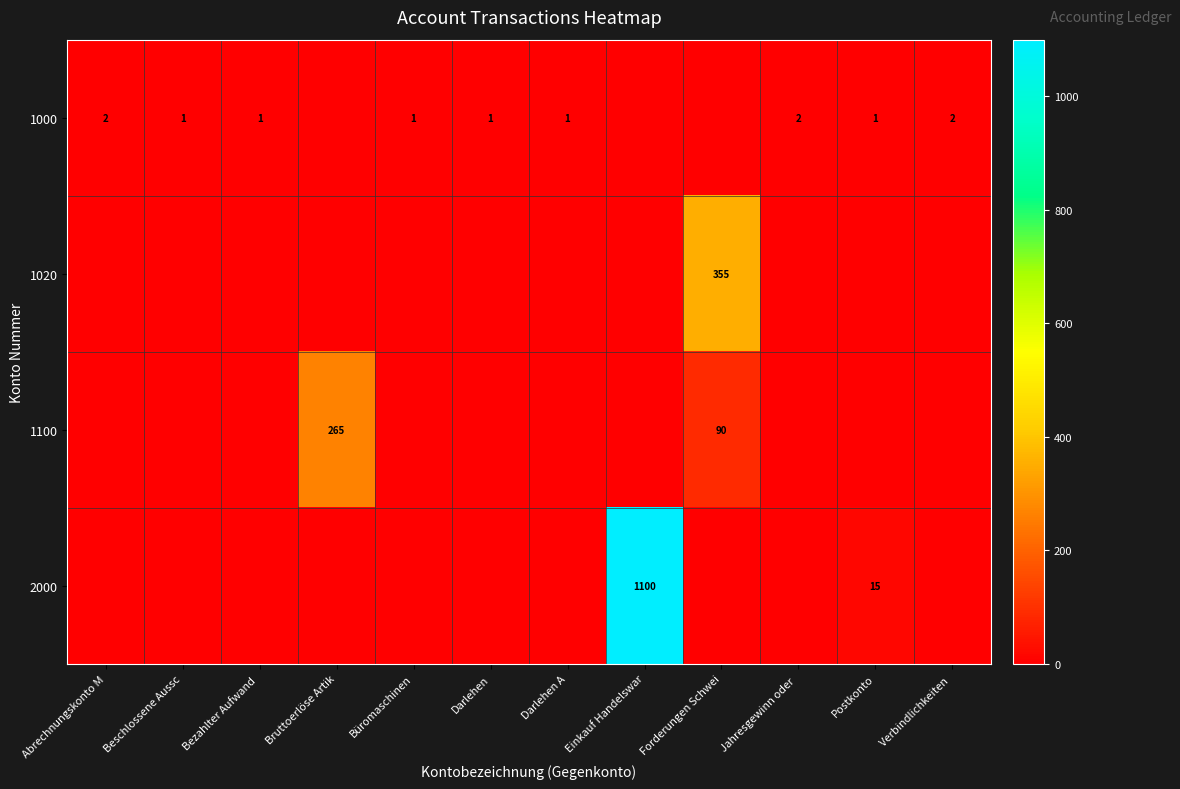

The value of row_0 at Darlehen is 1. True or false?

True